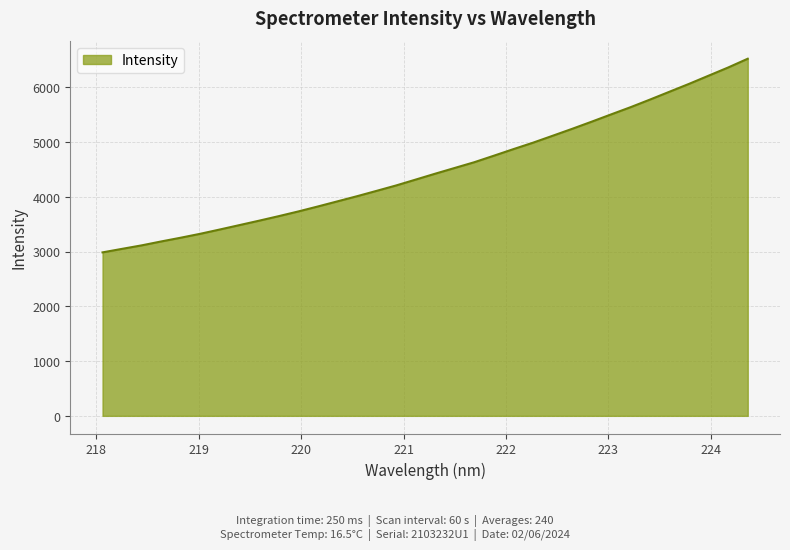

What is the difference between the maximum and minimum values?

3535.3